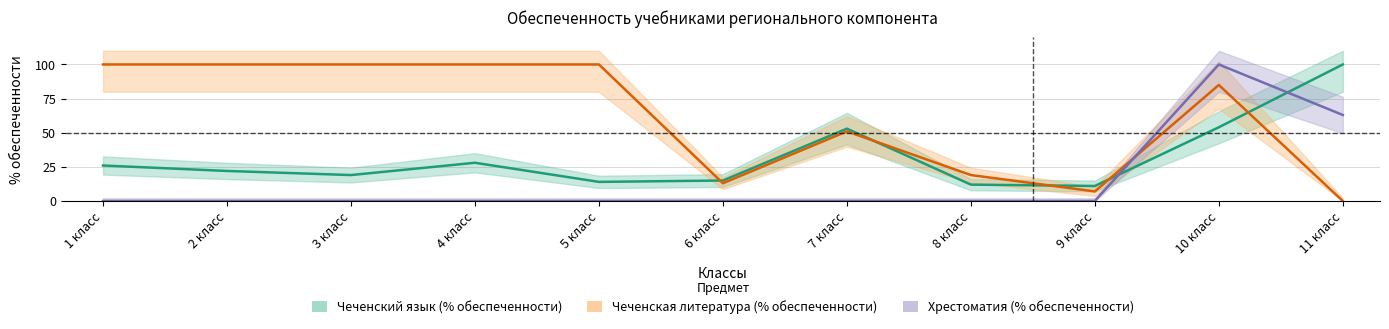

Count the number of data series in this chart.

3